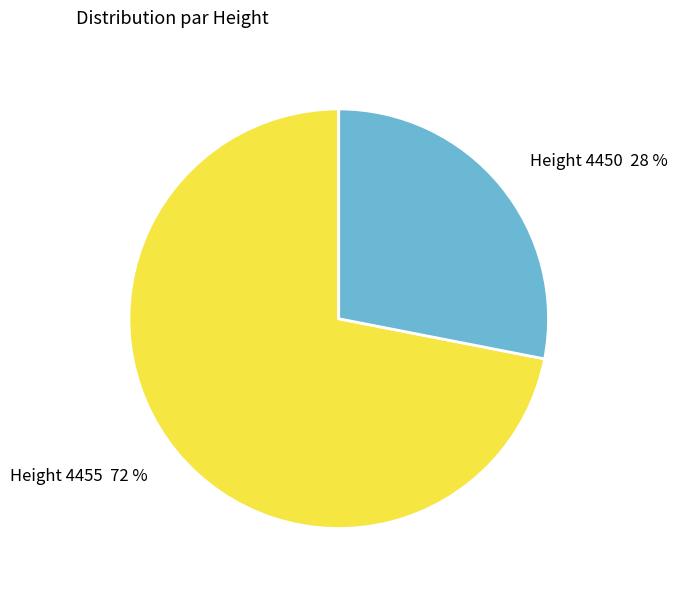

Is there a majority slice in this chart?

Yes